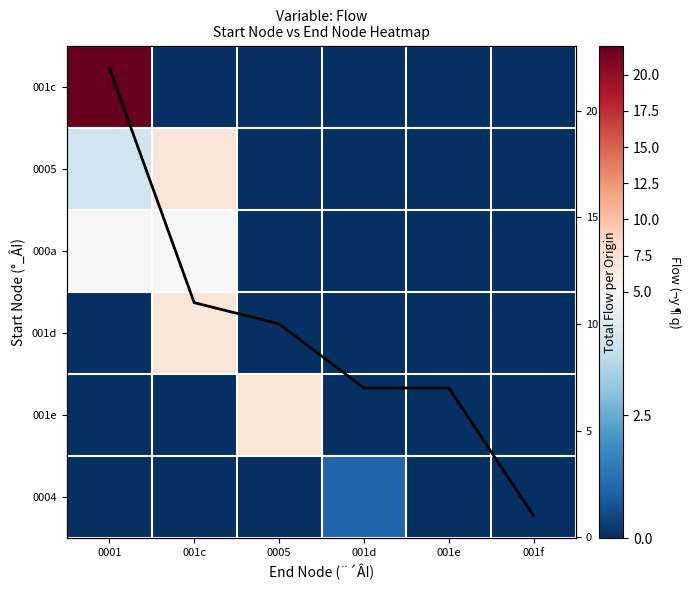

What is the maximum value shown in the chart?

22